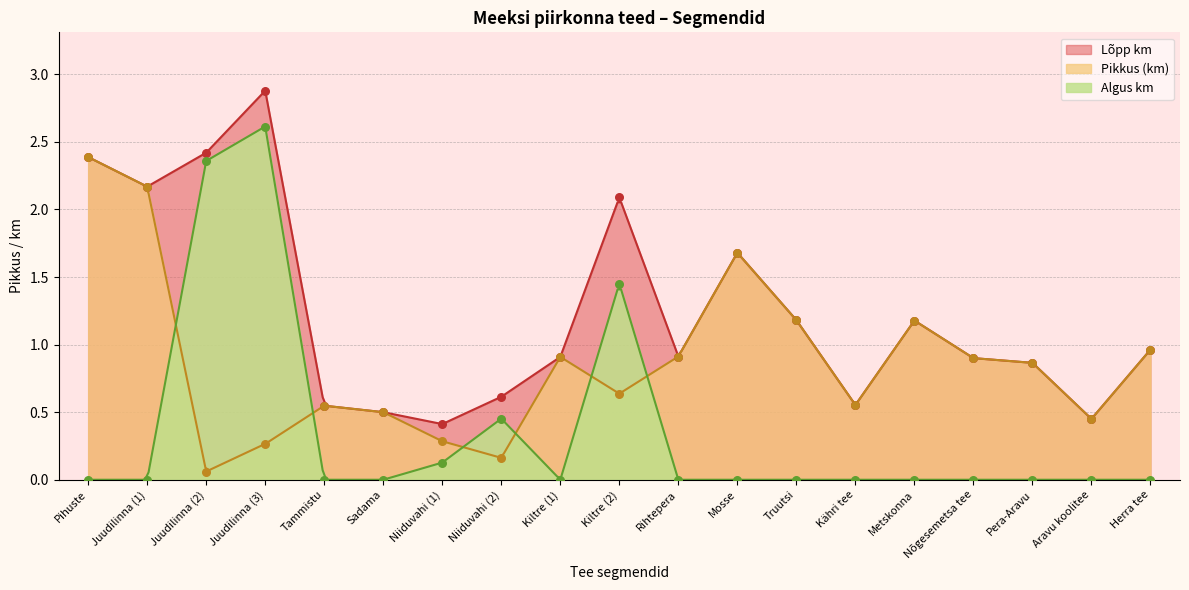

At which category is the sum across all series the highest?

Juudilinna (3)